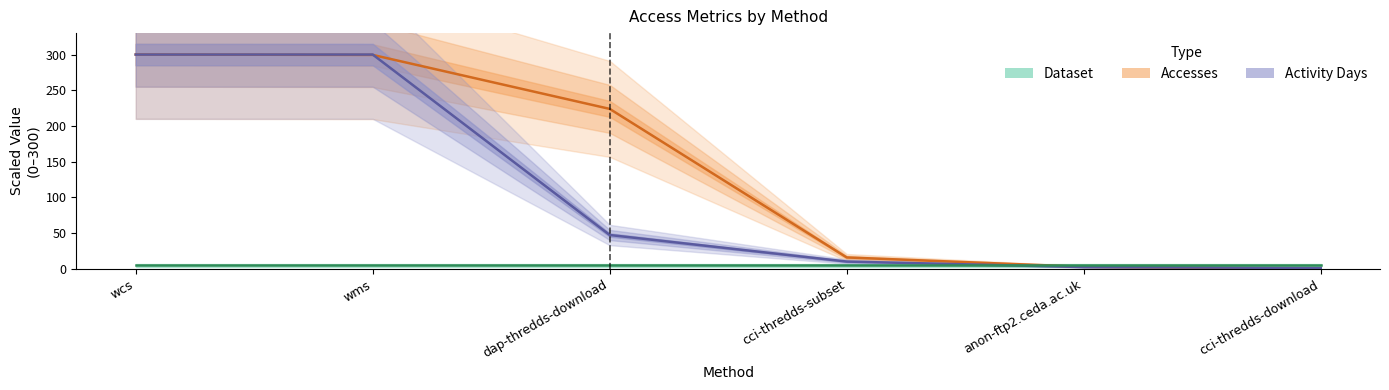

Reading left to right, extract all data points from this chart.

Accesses: wcs=300.0	wms=299.5	dap-thredds-download=223.9	cci-thredds-subset=16.0	anon-ftp2.ceda.ac.uk=2.9	cci-thredds-download=0.1
Activity Days: wcs=300.0	wms=300.0	dap-thredds-download=47.4	cci-thredds-subset=10.3	anon-ftp2.ceda.ac.uk=2.6	cci-thredds-download=1.3
Dataset: wcs=5.0	wms=5.0	dap-thredds-download=5.0	cci-thredds-subset=5.0	anon-ftp2.ceda.ac.uk=5.0	cci-thredds-download=5.0